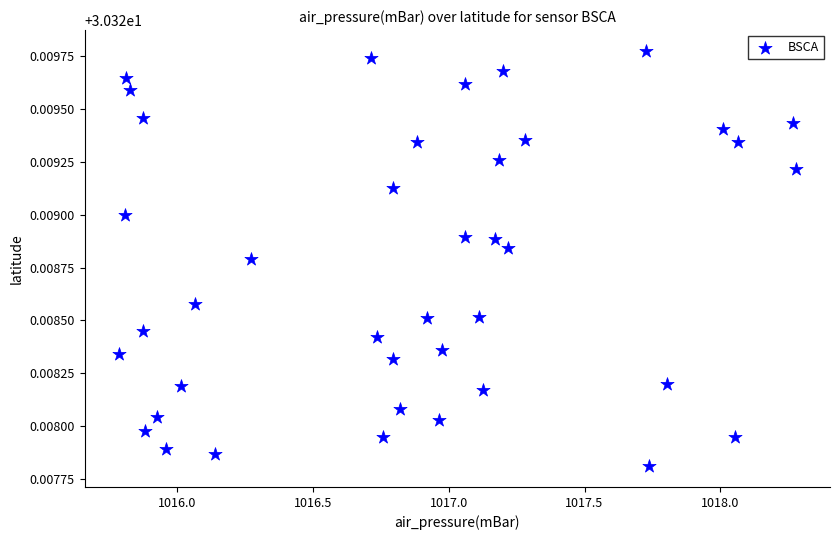

What is the range of X values (max minus min)?

2.5